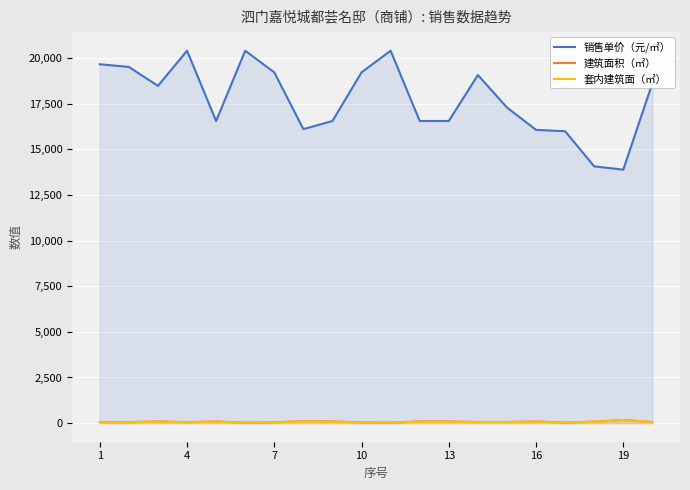

Is the value of 套内建筑面（㎡） at 7 greater than the value of 建筑面积（㎡） at 15?

No